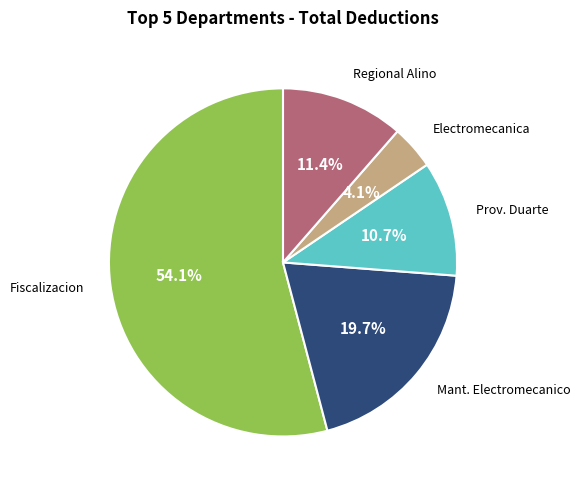

Is there a majority slice in this chart?

Yes